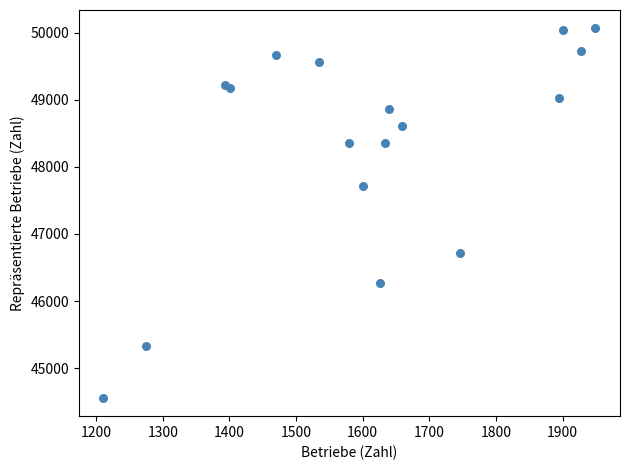

What Y value in the scatter plot is closest to 47311?

47710.4